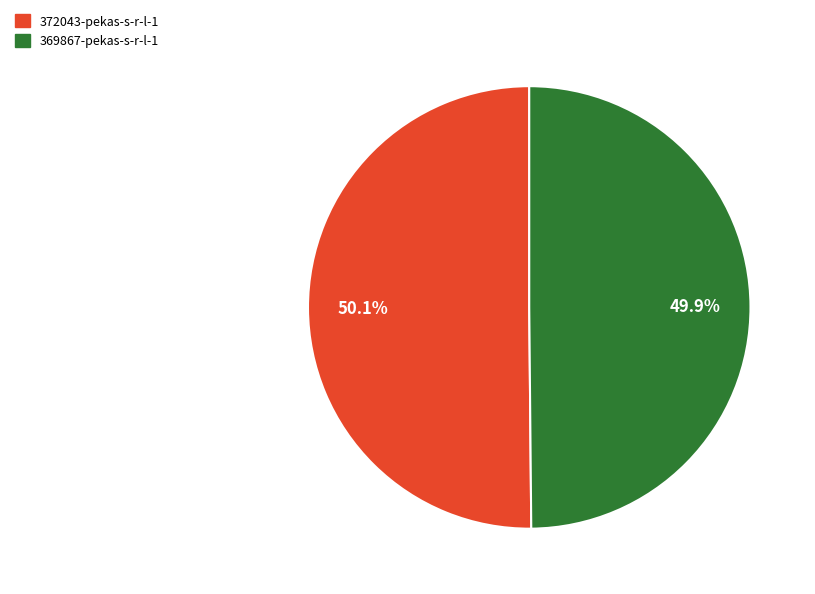

Approximately how many times larger is the value at 369867-pekas-s-r-l-1 compared to 372043-pekas-s-r-l-1?

1.0